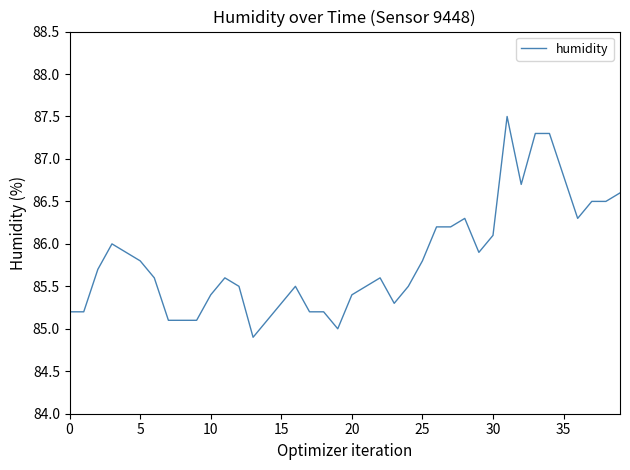

What is the difference between the maximum and minimum values?

2.6